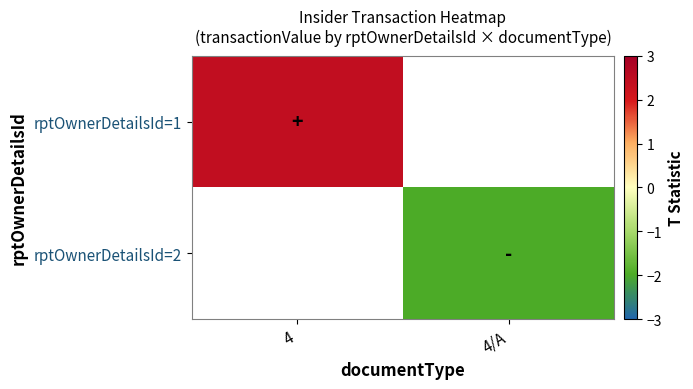

What is the greatest value displayed?

2.4